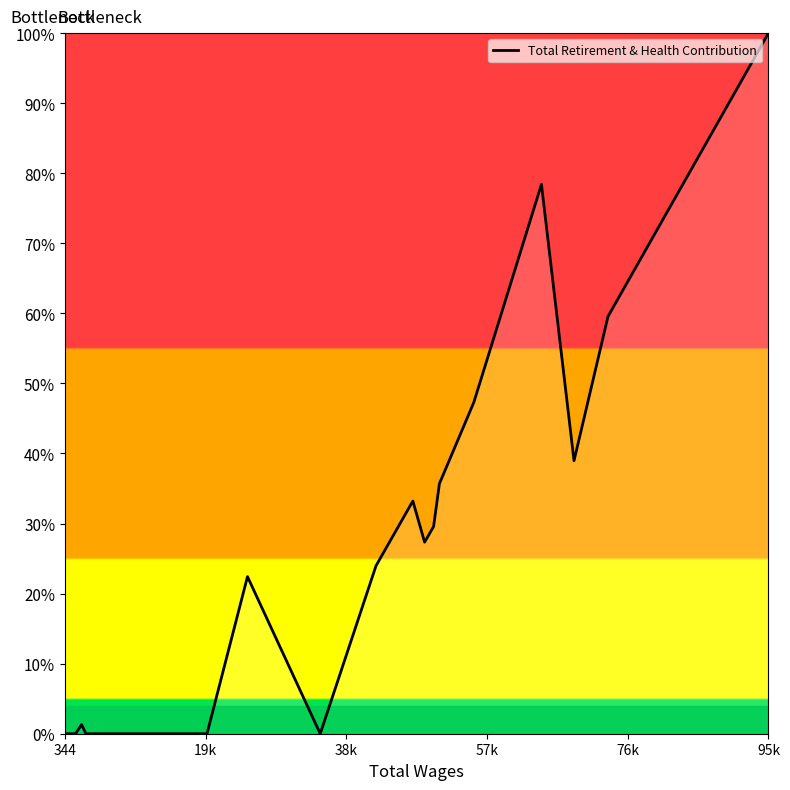

What is the difference between the maximum and minimum values?

100.0